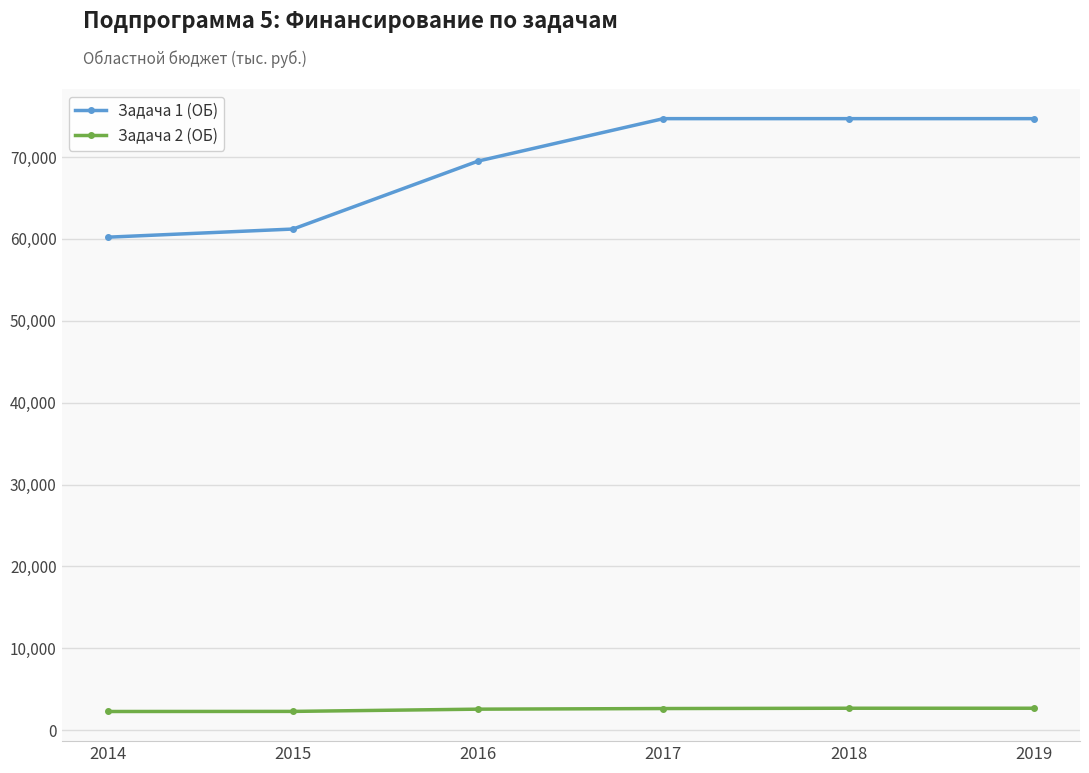

Between 2015 and 2018, which series saw the biggest shift?

Задача 1 (ОБ)